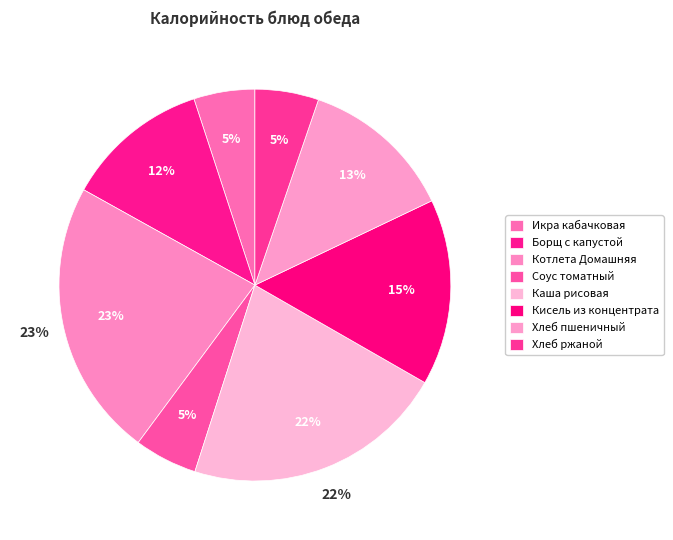

Is it true that Котлета Домашняя is 16% of the pie?

False